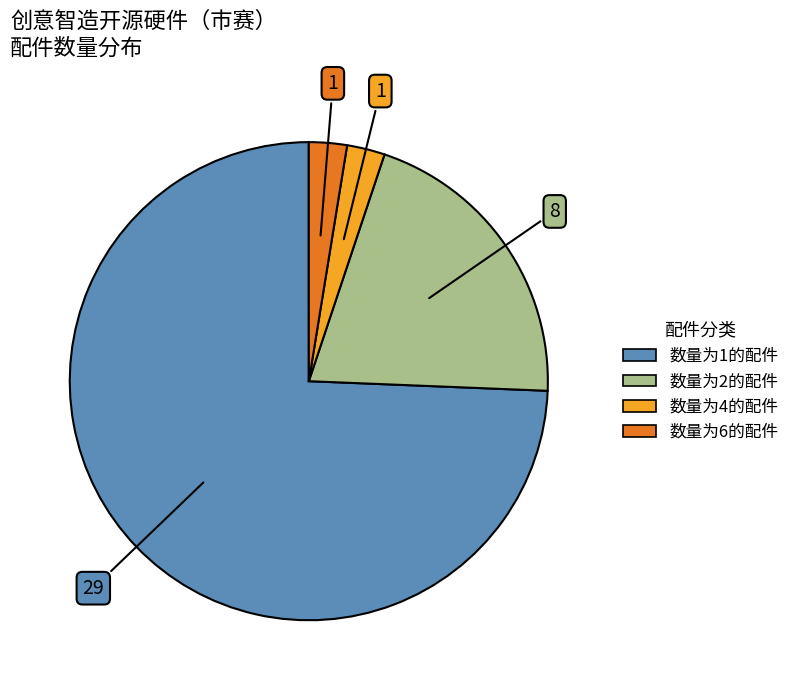

Is there any slice that represents more than half of the pie?

Yes